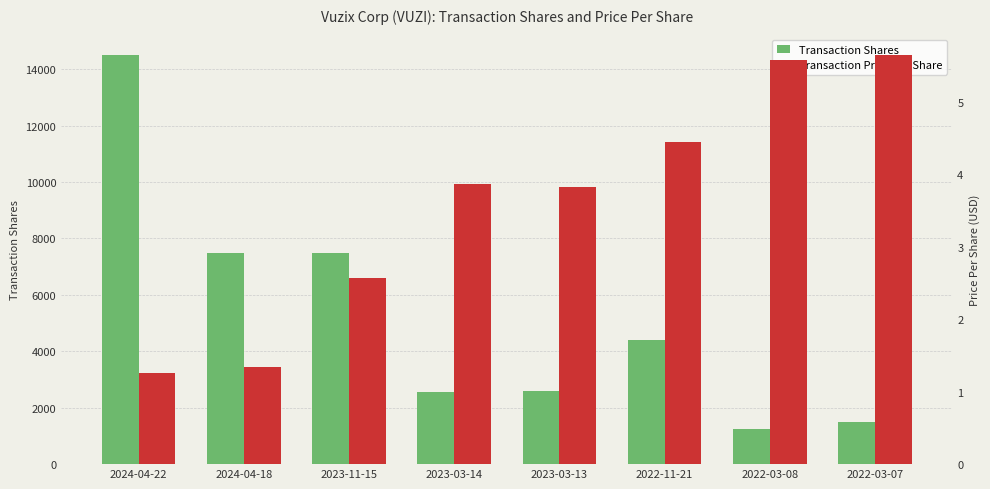

Reading left to right, transcribe all the data shown in this chart.

Transaction Shares: 14500.0	7500.0	7500.0	2557.0	2600.0	4400.0	1250.0	1500.0
Transaction Price Per Share: 1.3	1.3	2.6	3.9	3.8	4.4	5.6	5.6